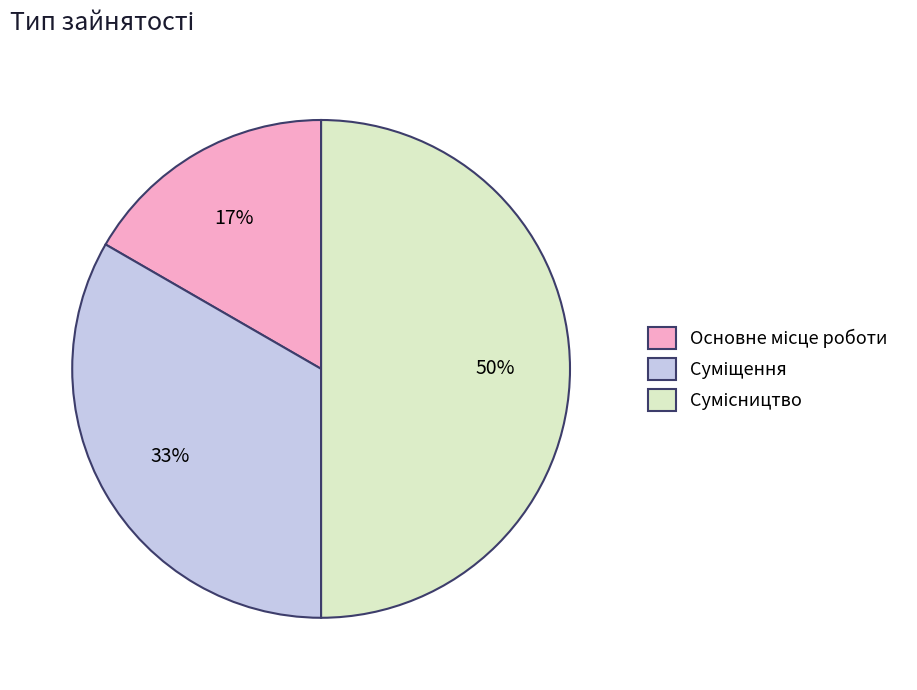

To the nearest percent, what is the difference between the largest and smallest slice percentages?

33%